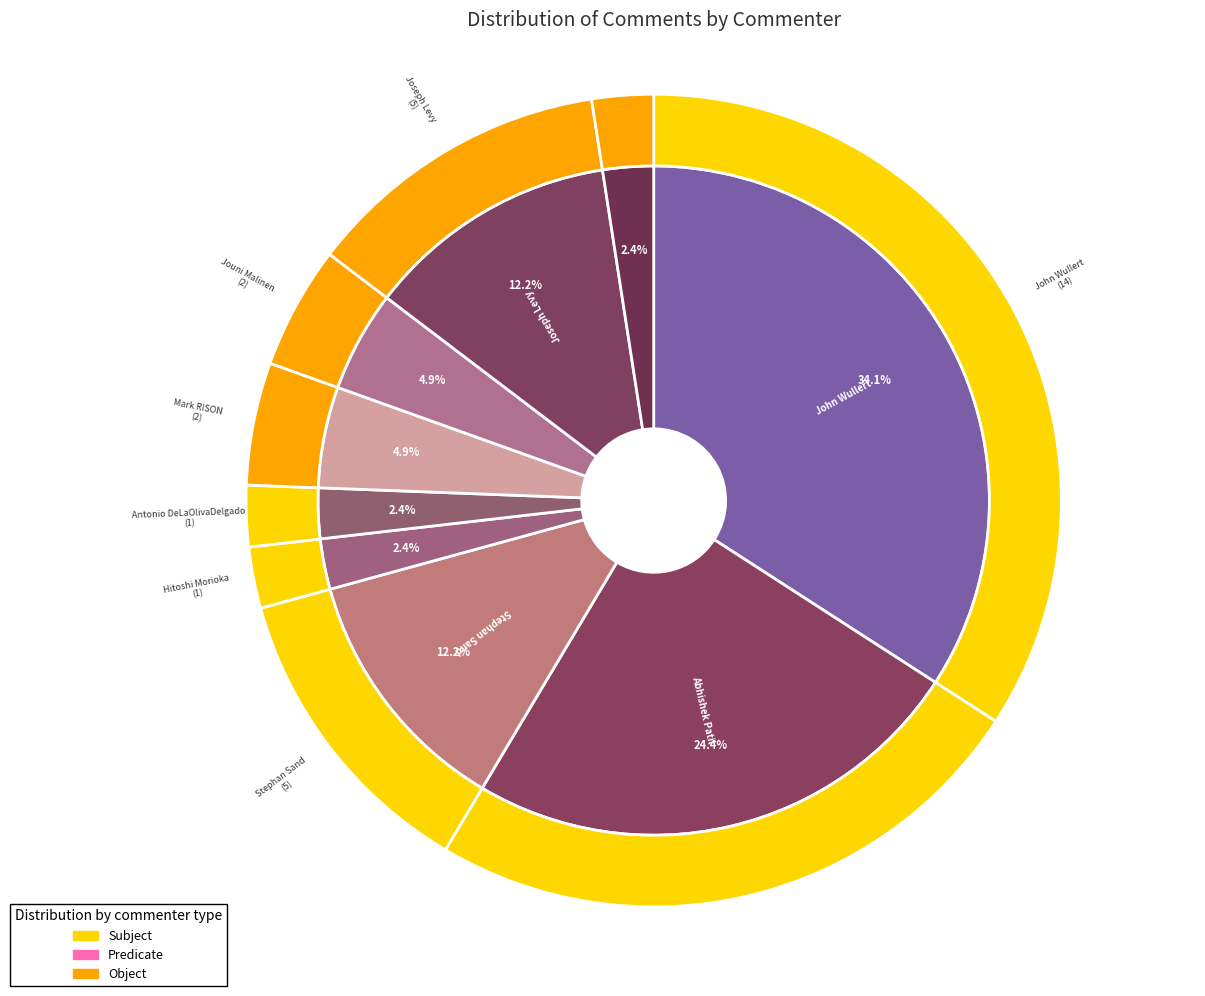

Count the number of slices in the pie.

9